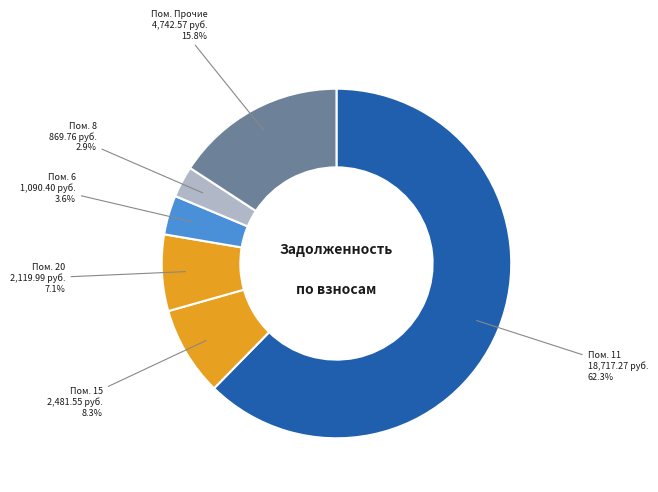

Is there a majority slice in this chart?

Yes